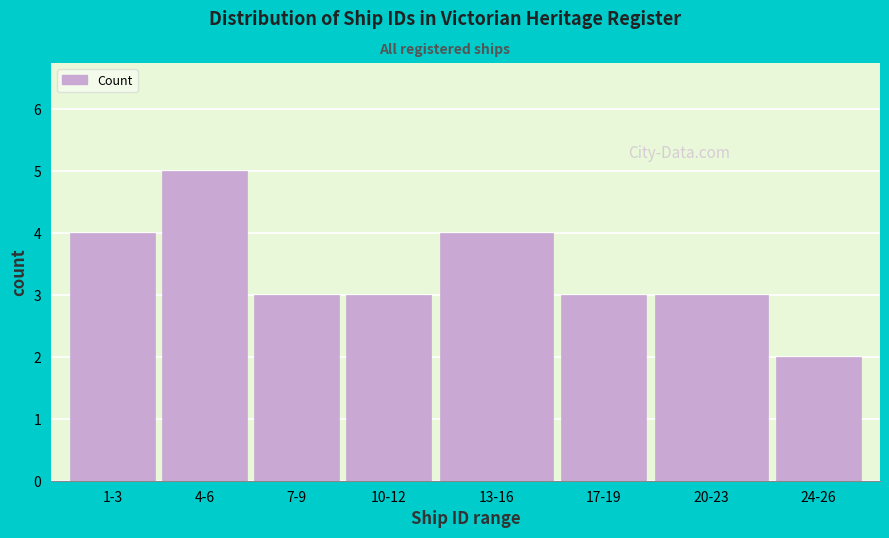

Reading left to right, list all the values displayed in this chart.

1-3=4	4-6=5	7-9=3	10-12=3	13-16=4	17-19=3	20-23=3	24-26=2